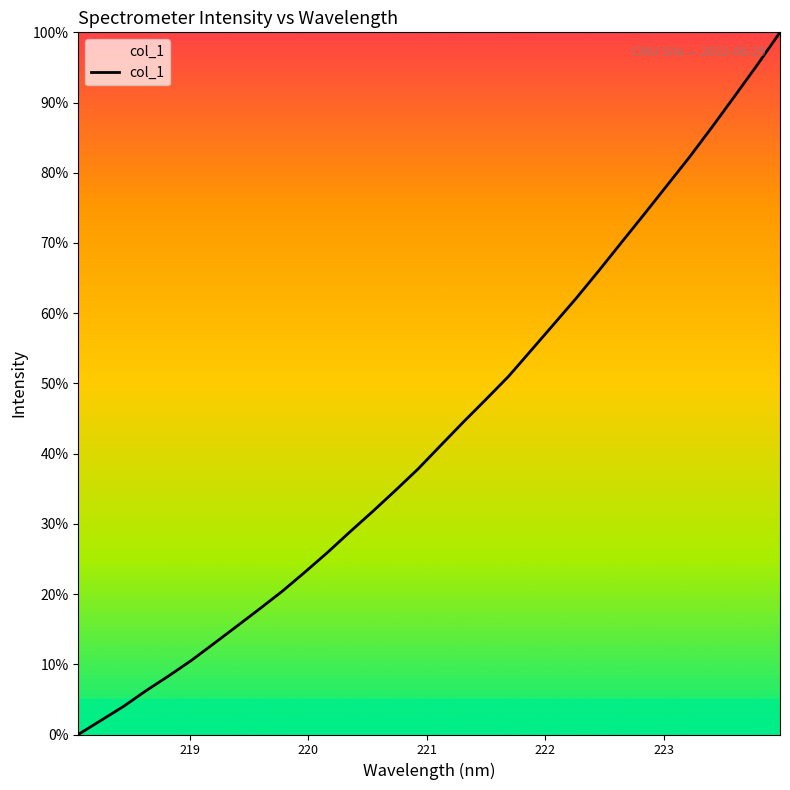

What is the greatest value displayed?

100.0